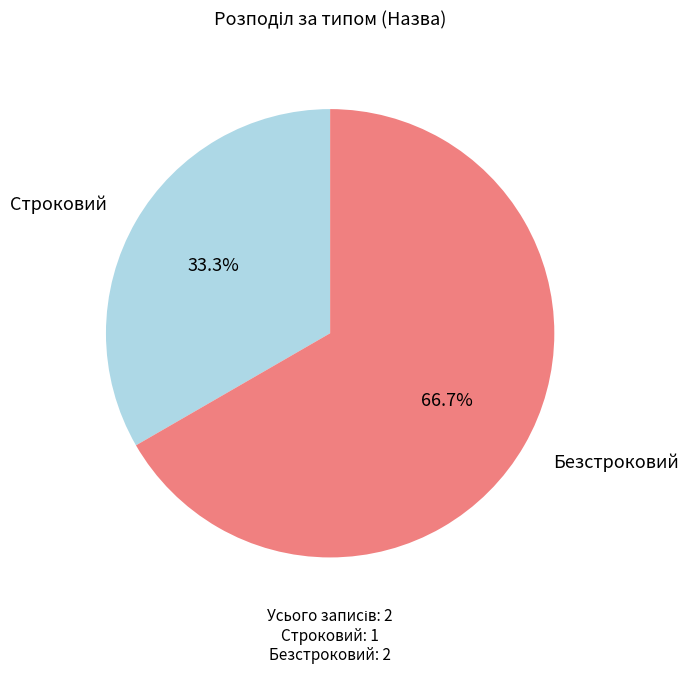

True or false: Безстроковий accounts for 82% of the total.

False